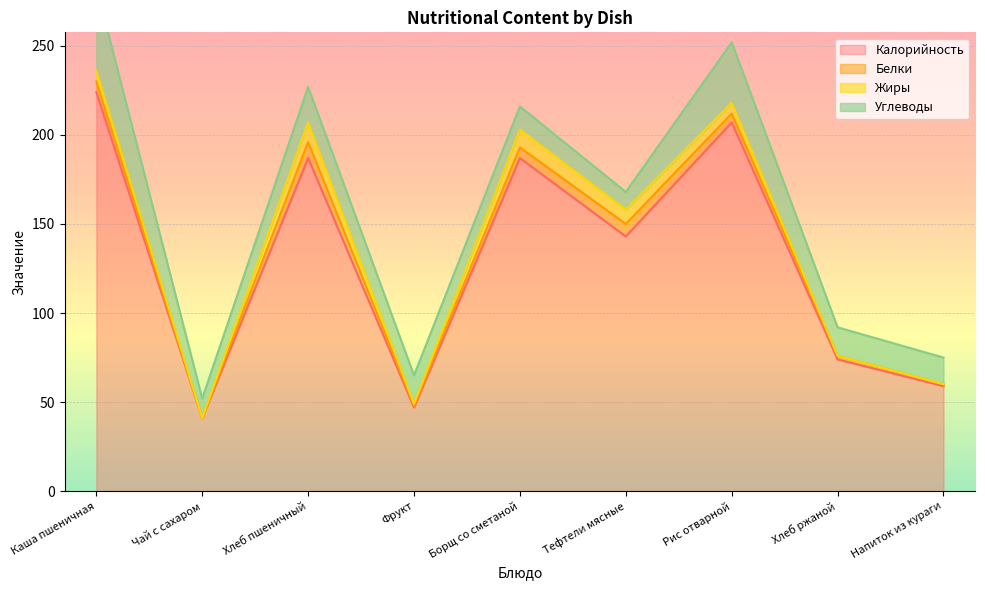

List the series in order of their peak value, highest first.

Калорийность, Углеводы, Жиры, Белки